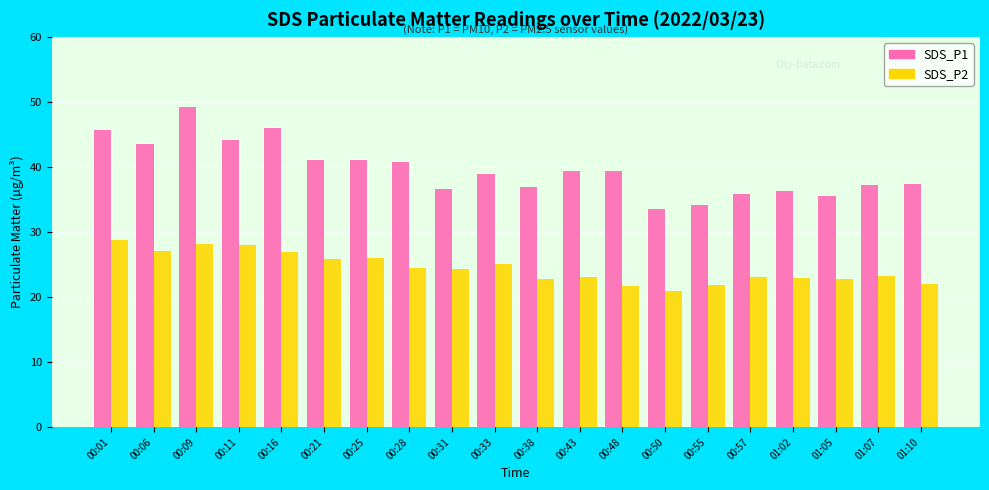

What is the maximum value shown in the chart?

49.3